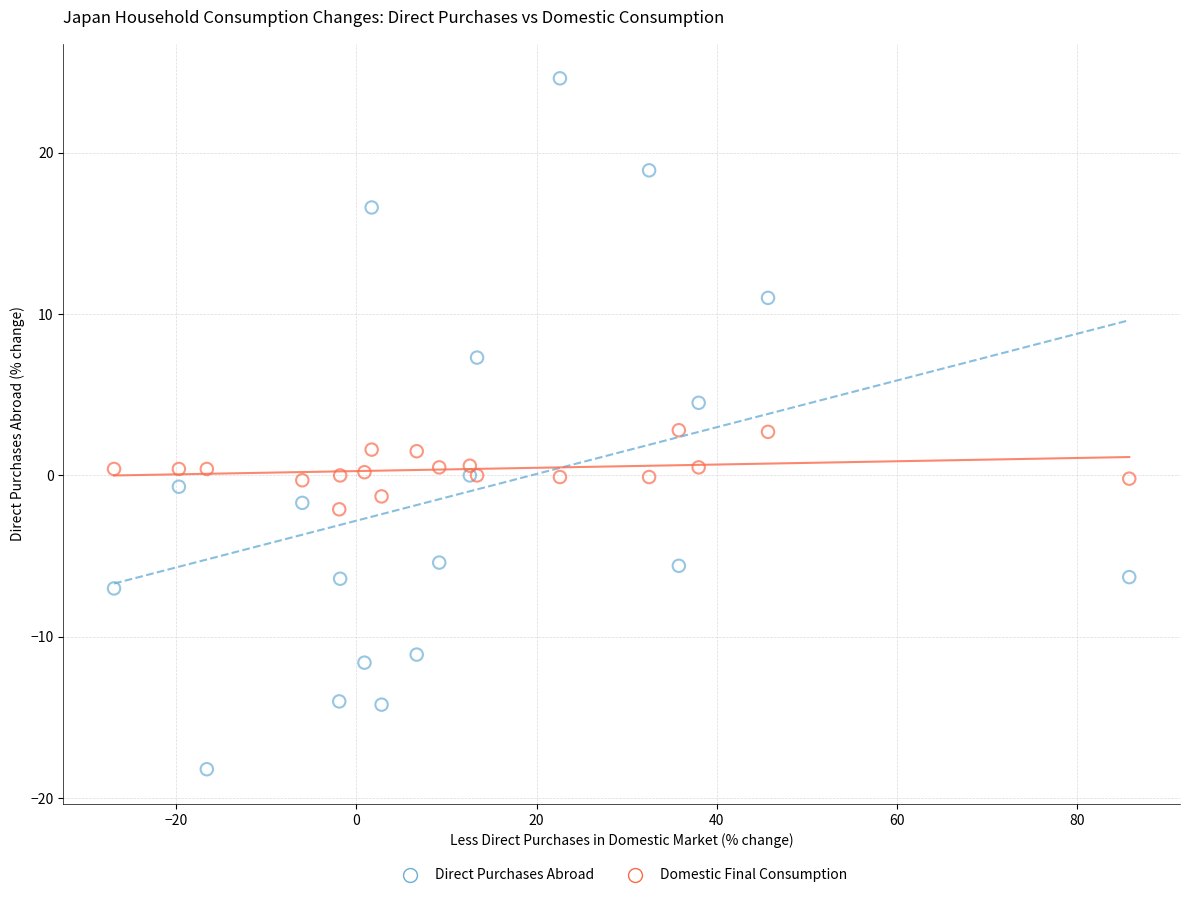

Which series has the largest Y range (max minus min)?

Direct Purchases Abroad